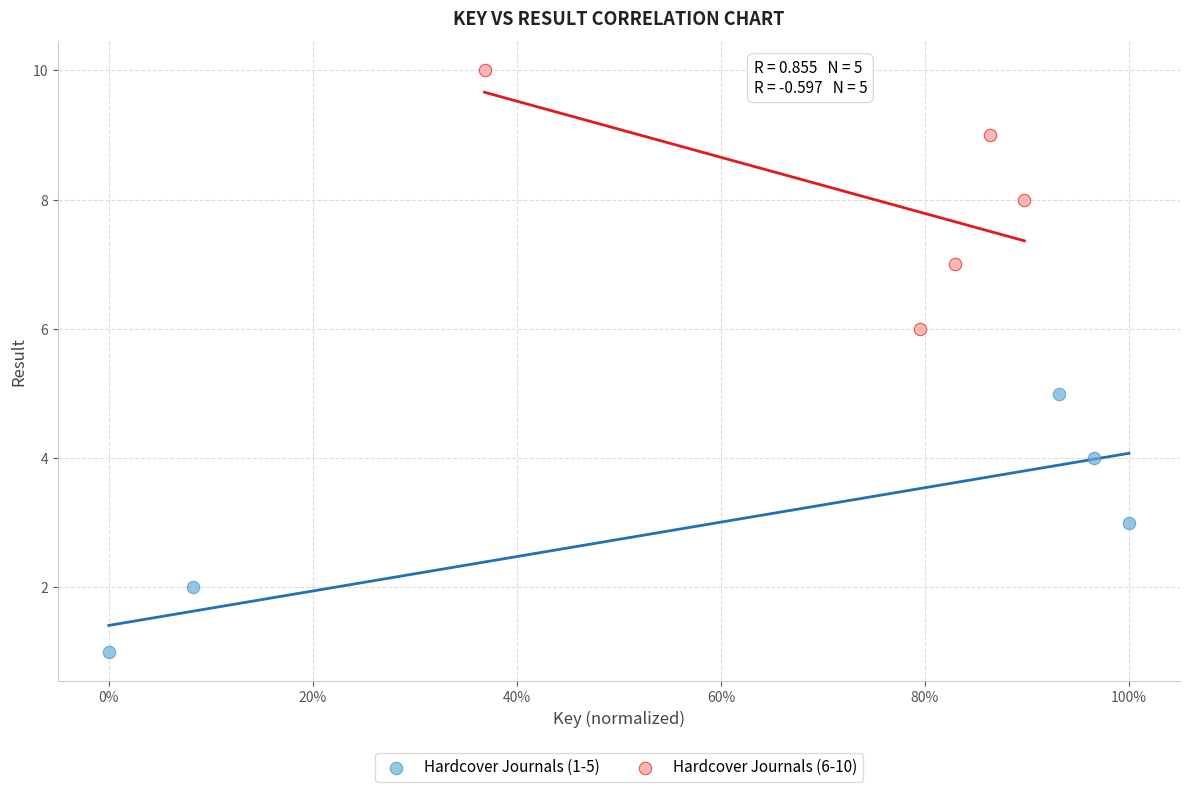

Which series contains the lowest Y value?

Hardcover Journals (1-5)